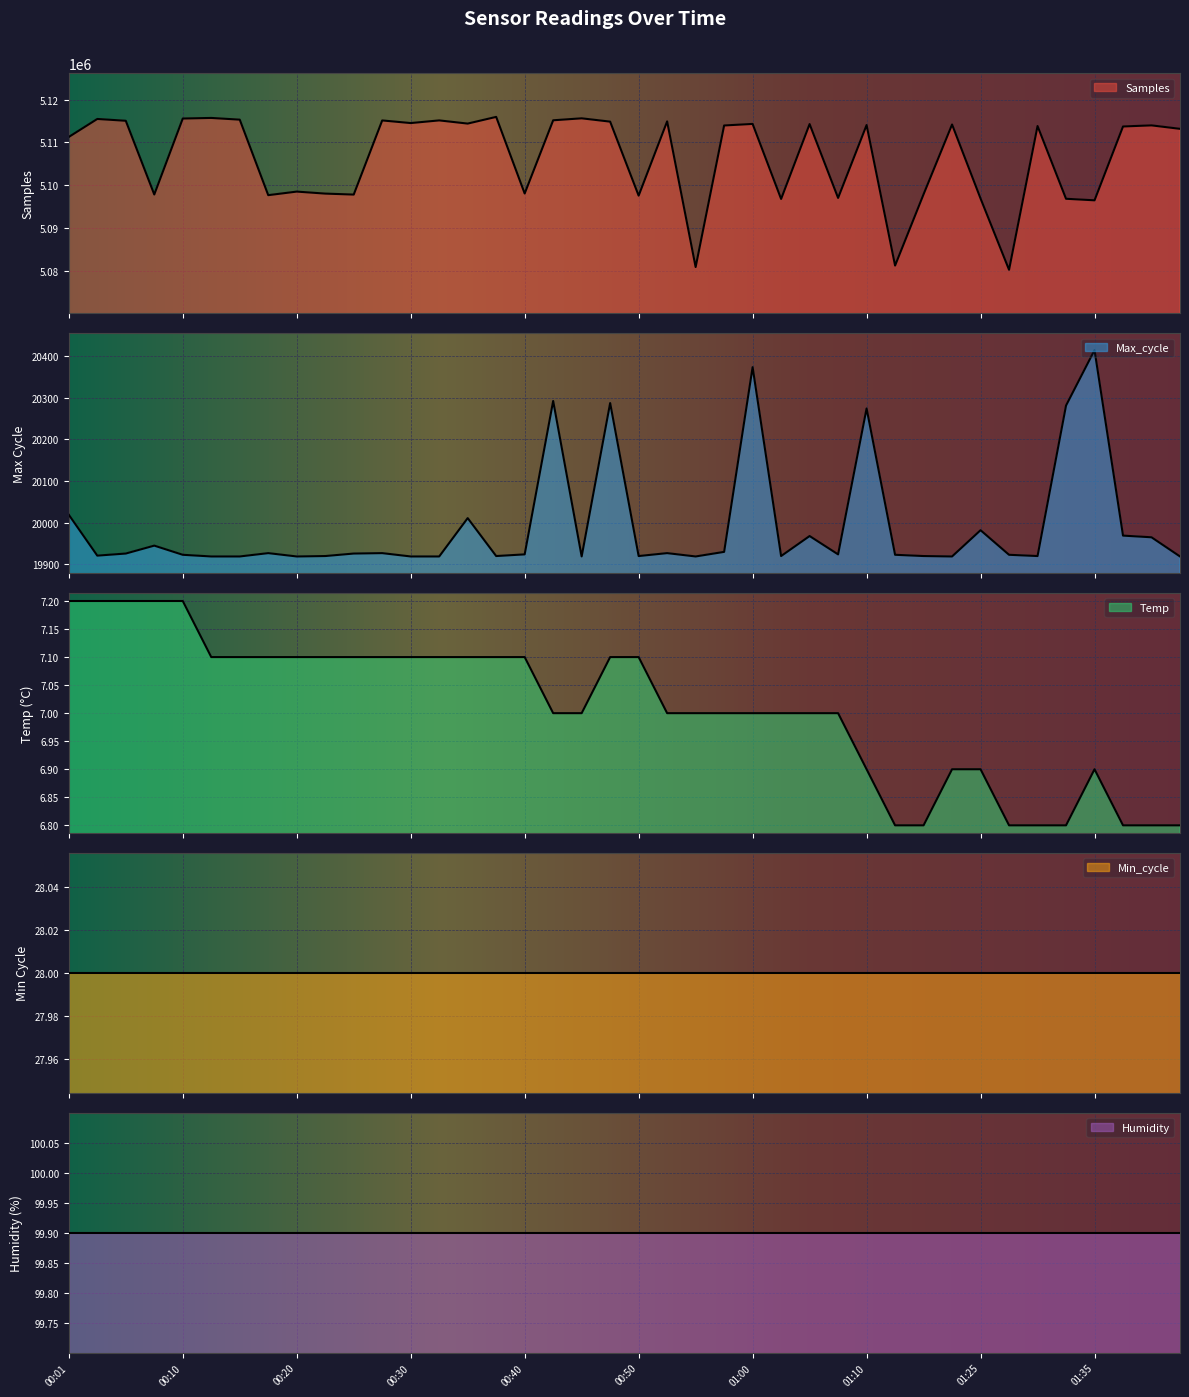

What is the maximum value for Max_cycle?

20414.0